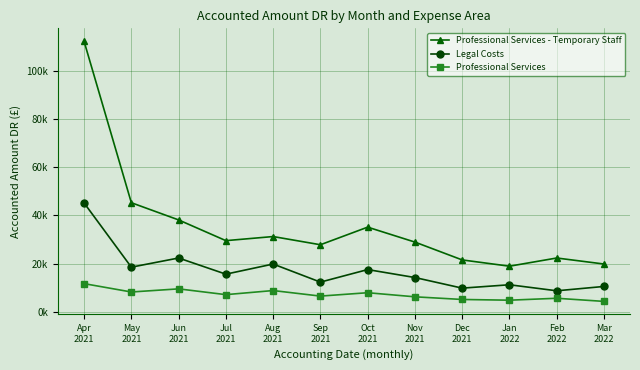

Is the value of Professional Services at Nov
2021 greater than the value of Legal Costs at Aug
2021?

No